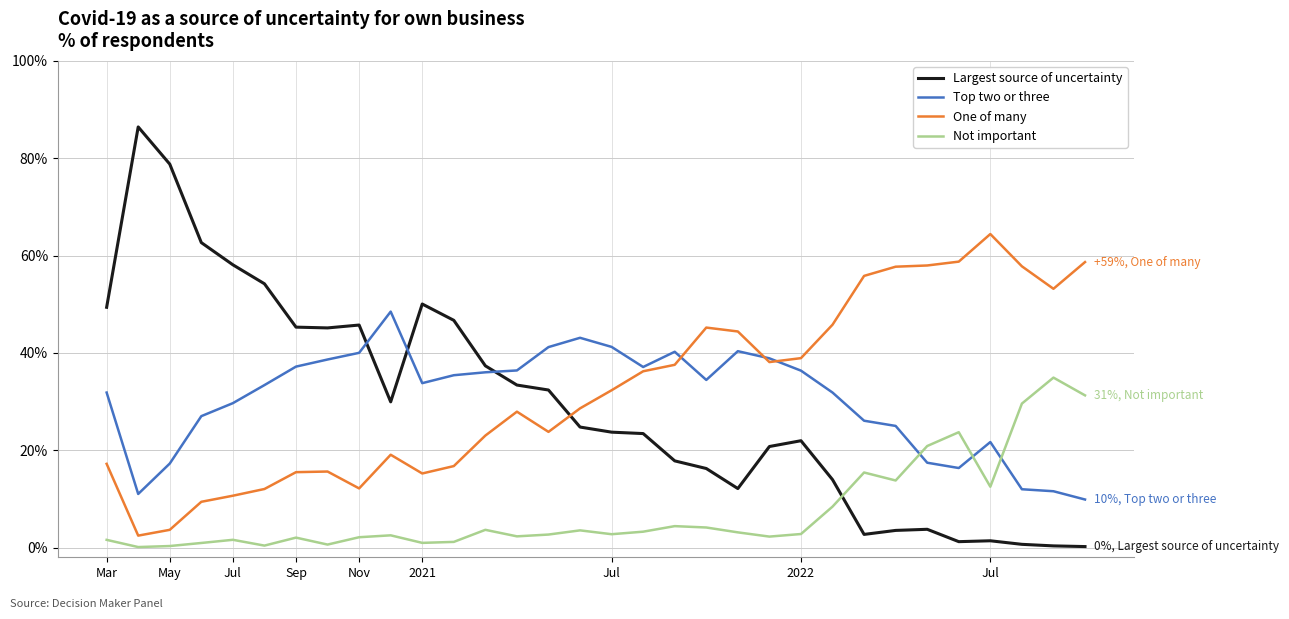

Which series has the widest spread of values?

Largest source of uncertainty